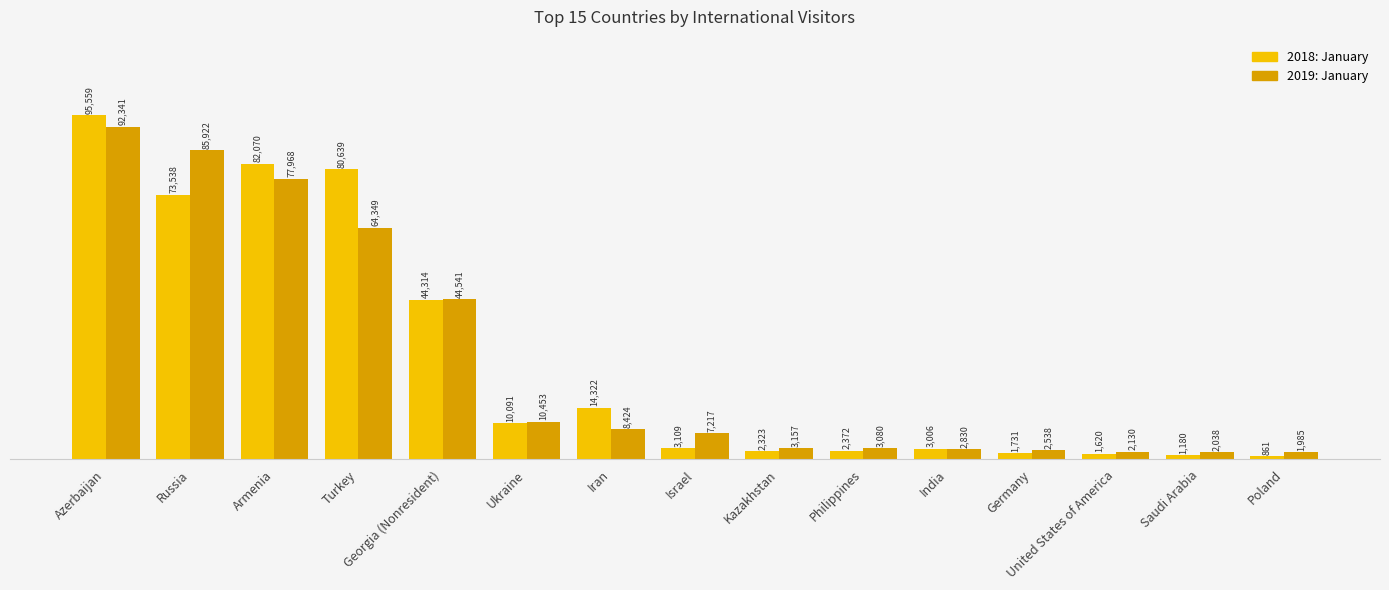

Count the number of data series in this chart.

2